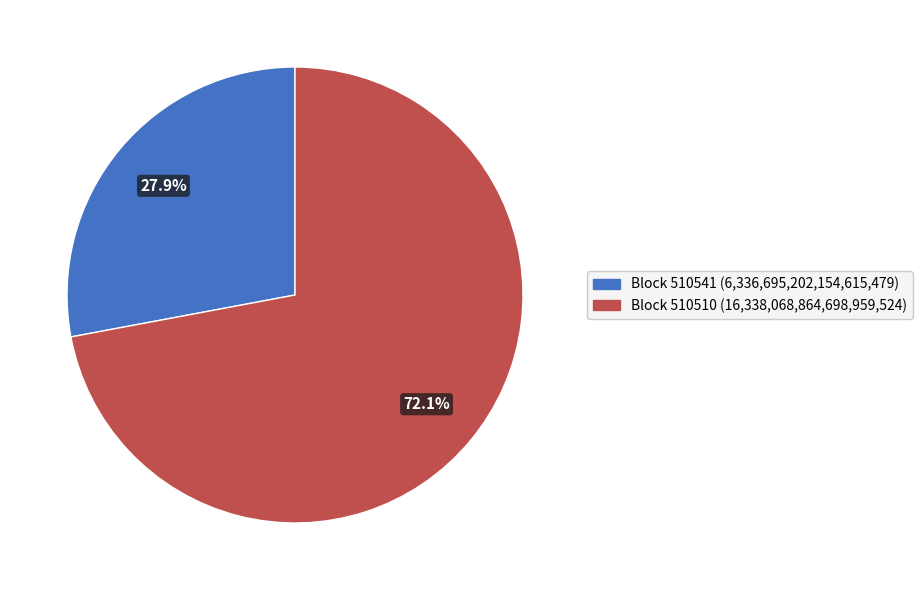

Is there a majority slice in this chart?

Yes